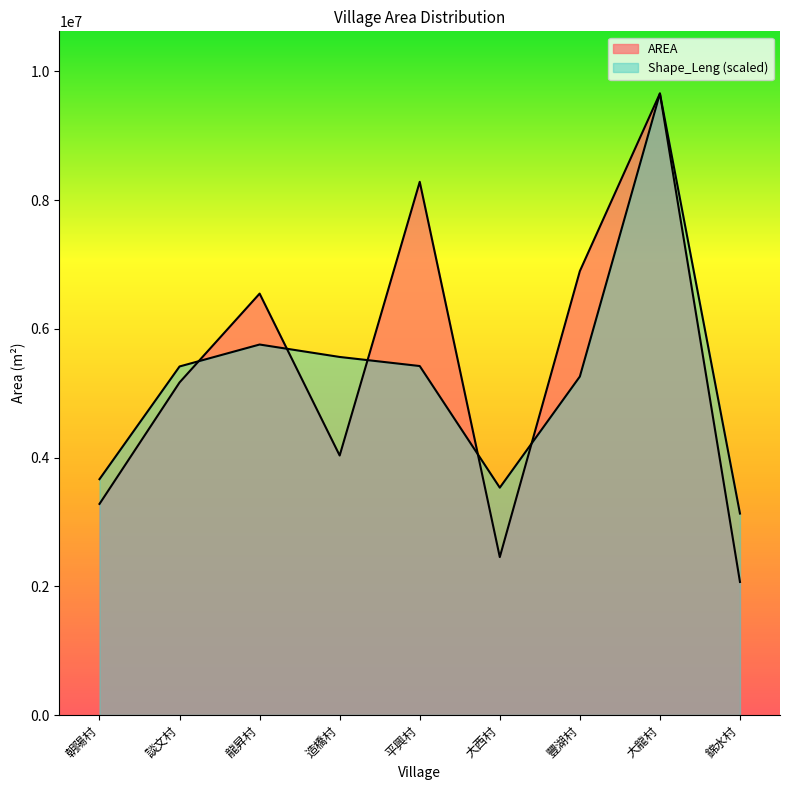

Does the chart display data point markers on the line(s)?

No